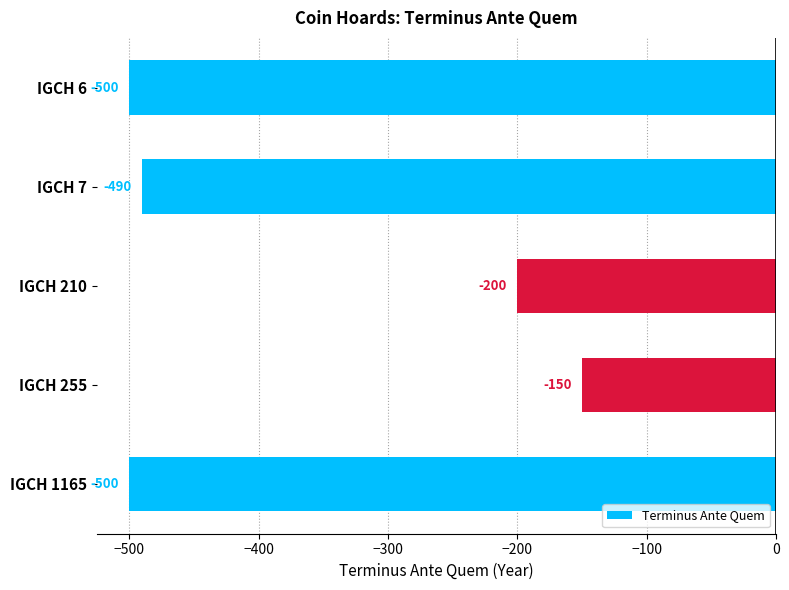

What is the difference between the maximum and minimum values?

350